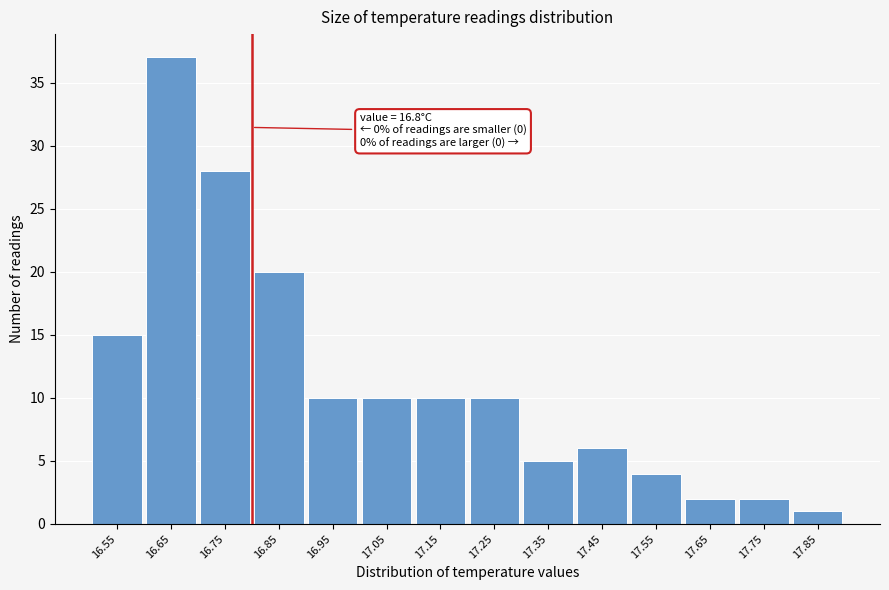

Reading left to right, extract all data points from this chart.

16.55=15	16.65=37	16.75=28	16.85=20	16.95=10	17.05=10	17.15=10	17.25=10	17.35=5	17.45=6	17.55=4	17.65=2	17.75=2	17.85=1